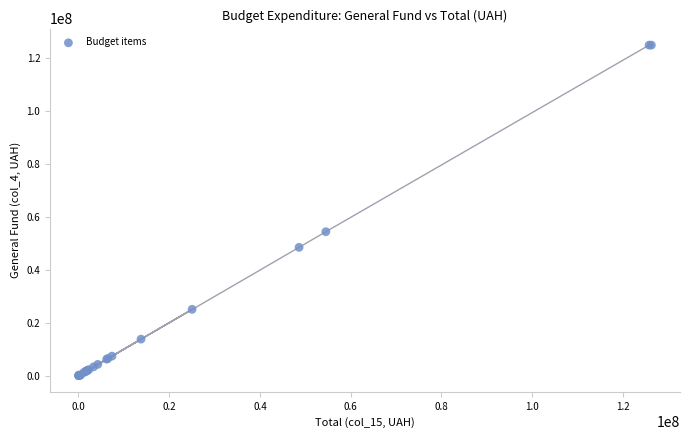

What Y value in the scatter plot is closest to 62415250?

54354400